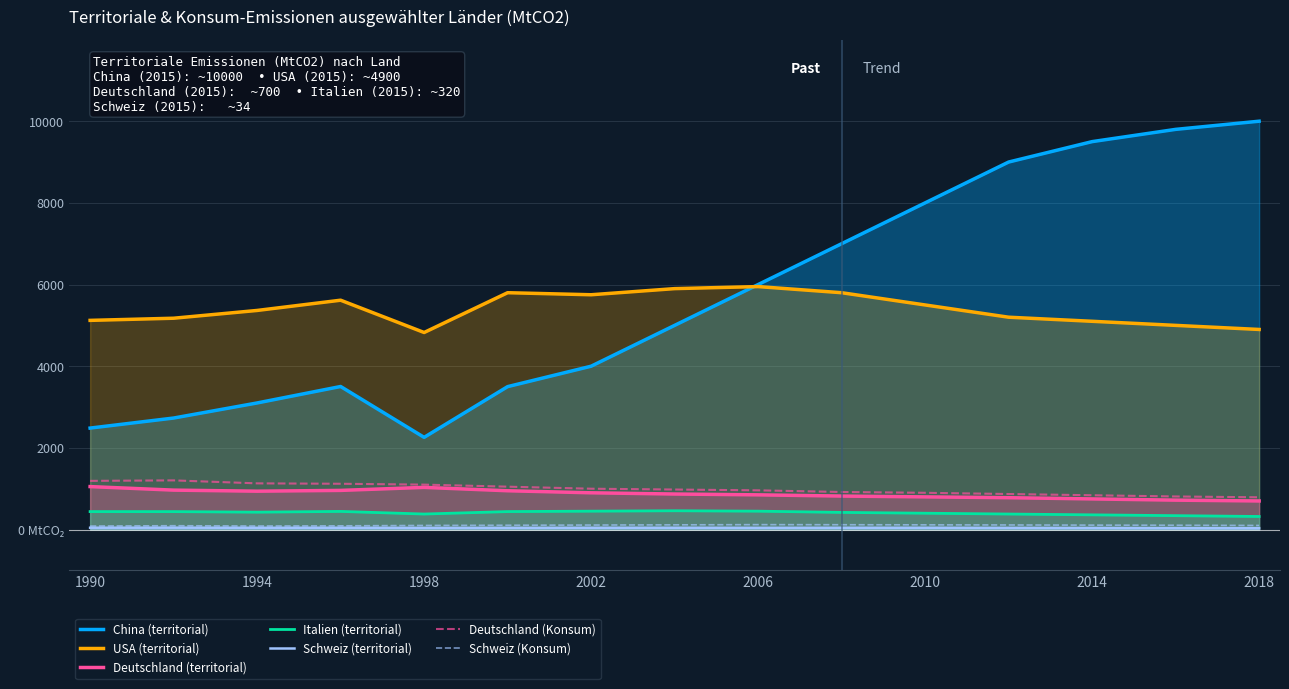

What are all the series names shown in the legend?

China (territorial), USA (territorial), Deutschland (territorial), Italien (territorial), Schweiz (territorial), Deutschland (Konsum), Schweiz (Konsum)